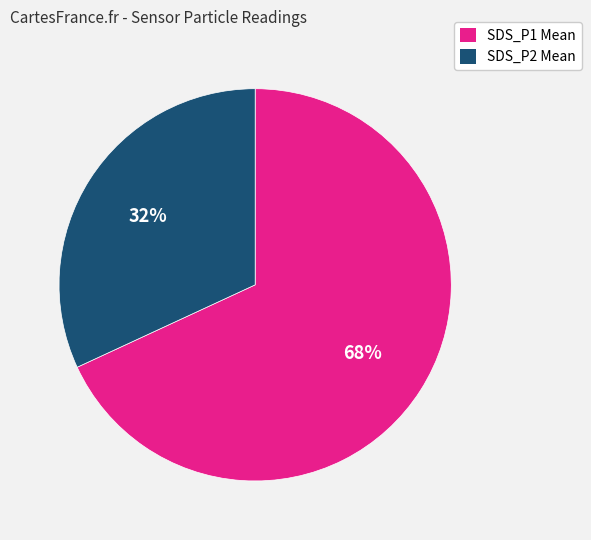

Does any single category account for the majority?

Yes